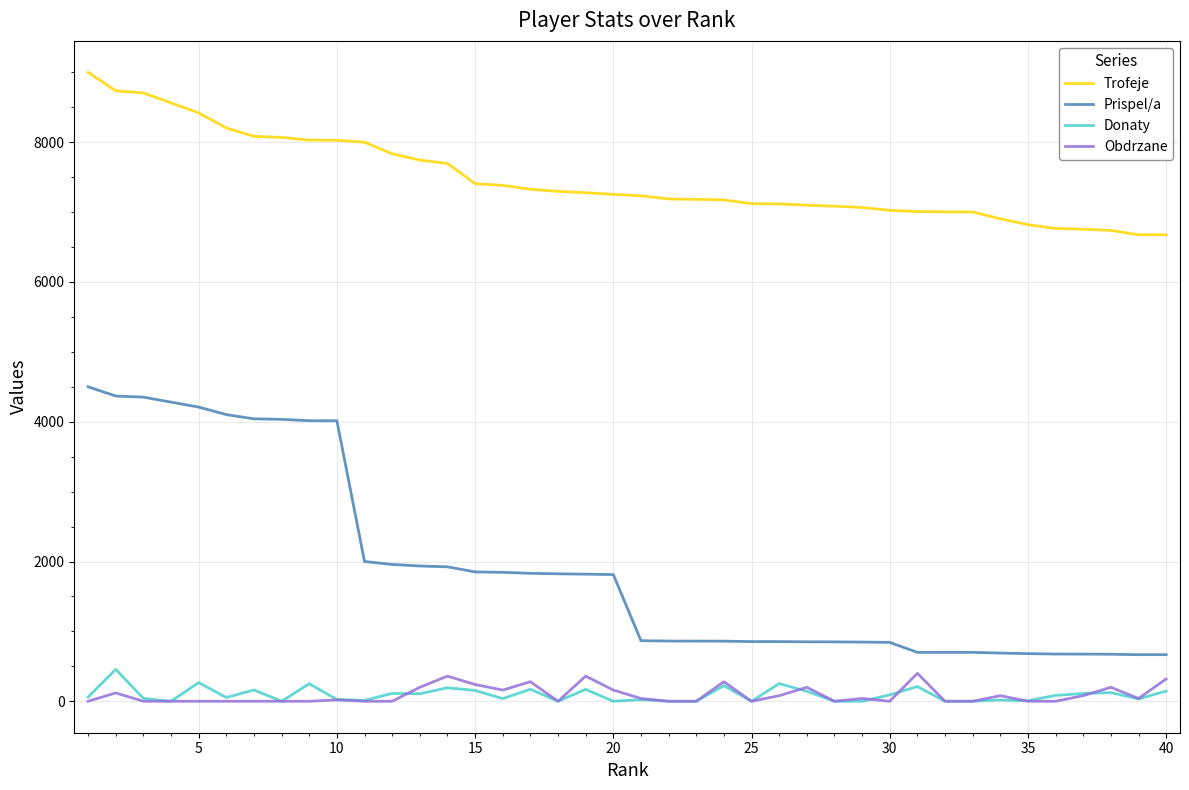

Which series has the widest spread of values?

Prispel/a